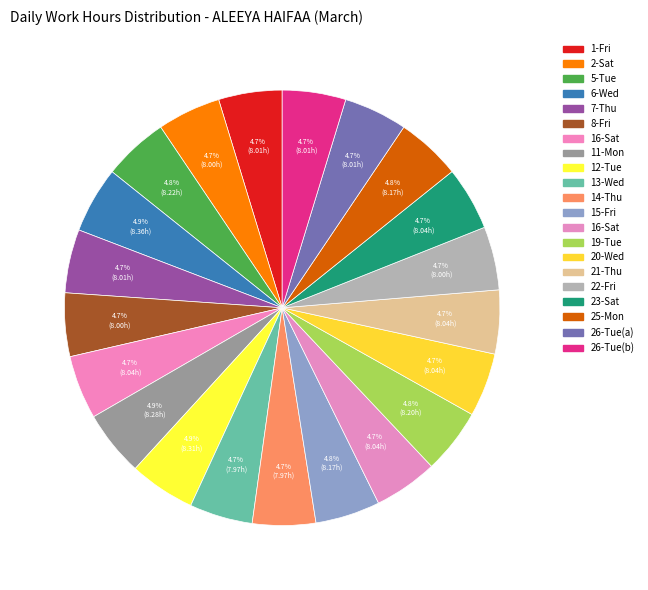

Which slice is the largest?

Wed